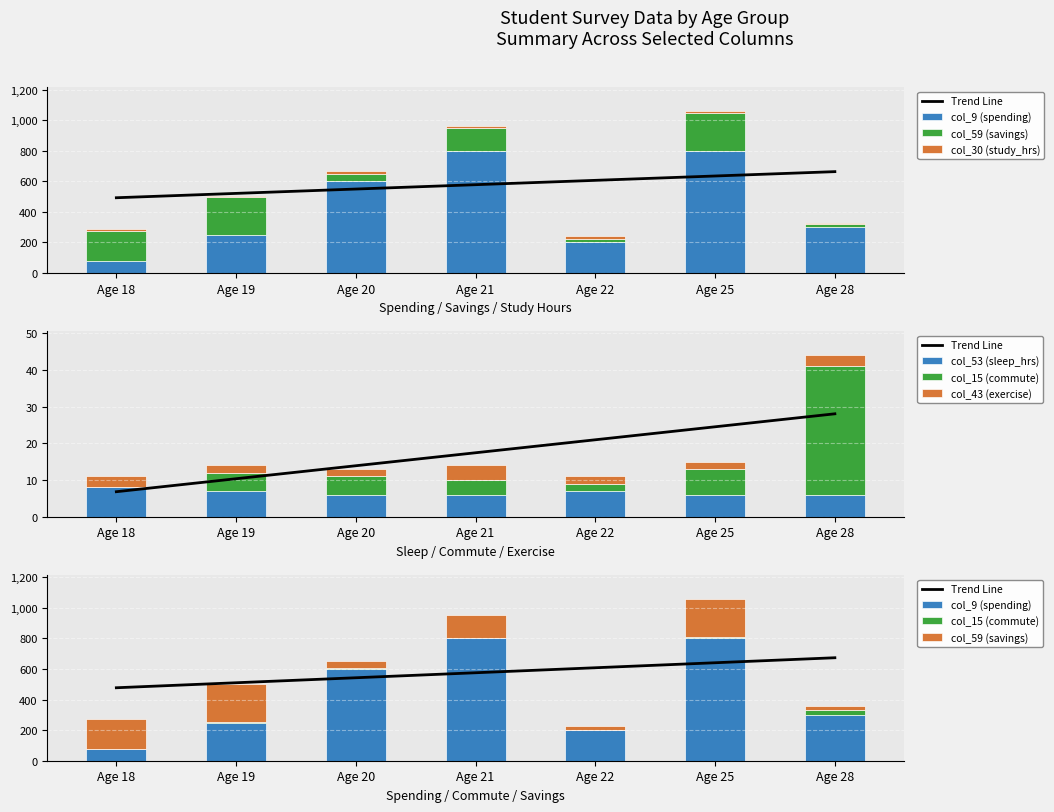

What is the maximum value shown in the chart?

800